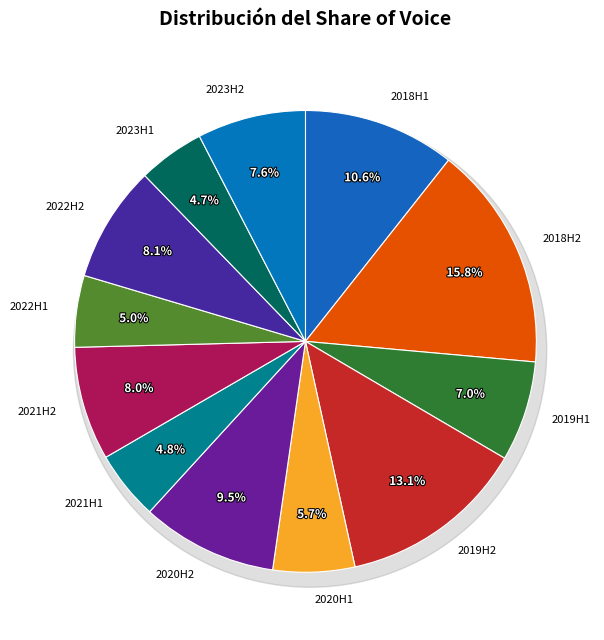

Which slice is the smallest?

2023H1